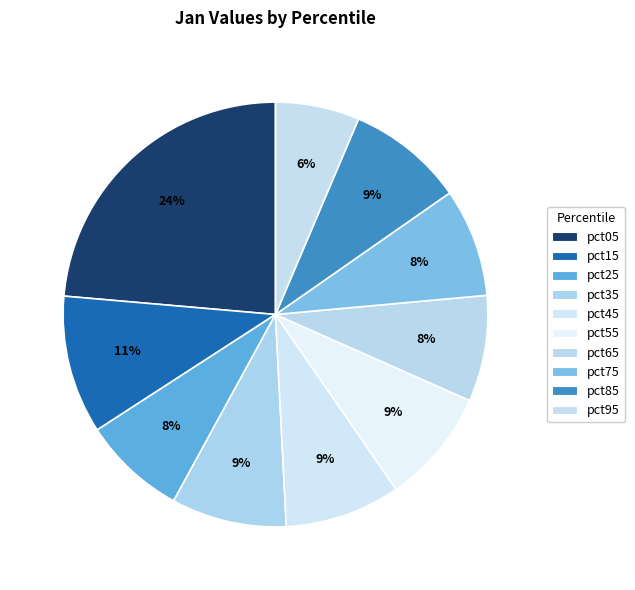

Which category has the biggest portion of the pie?

pct05